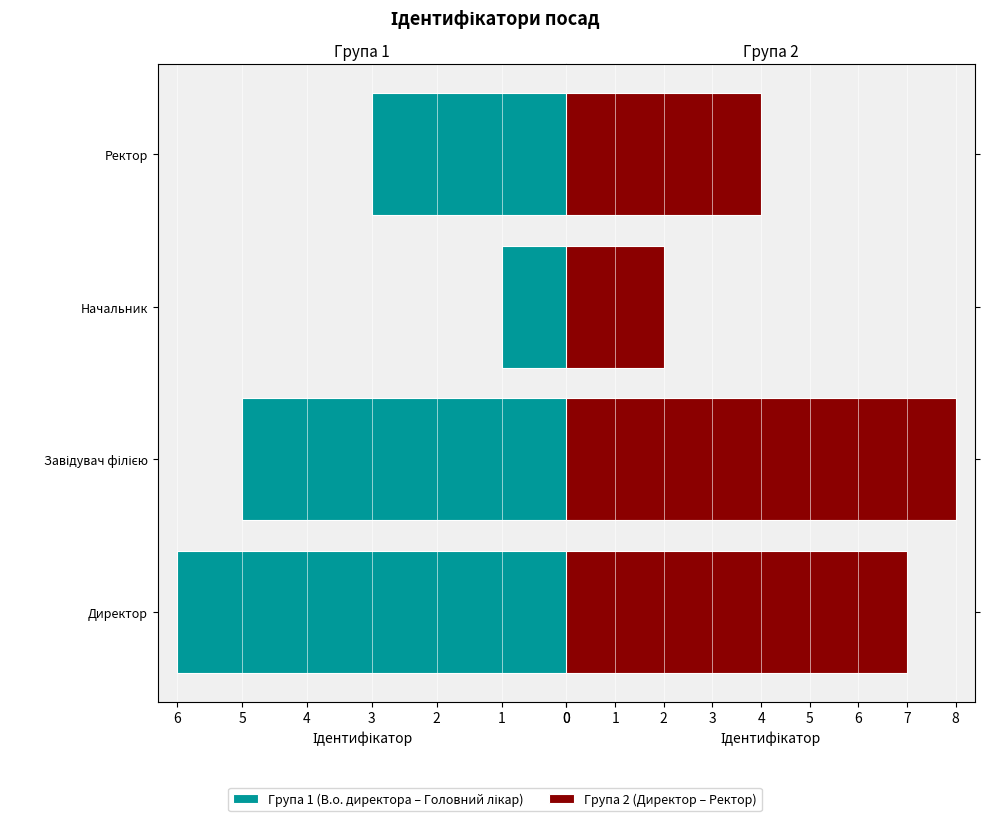

Are the bars horizontal?

Yes